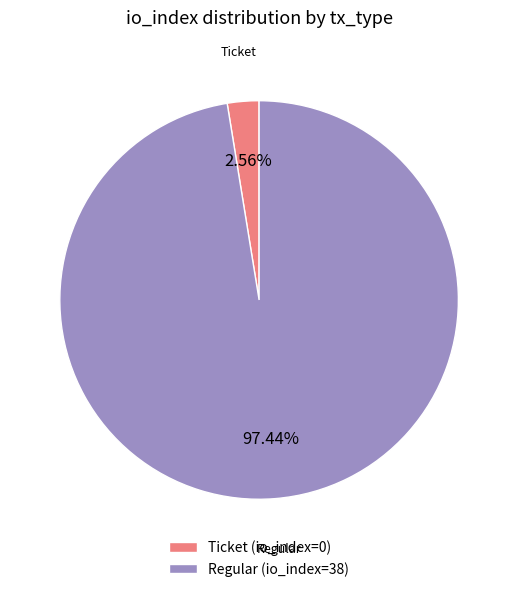

Which category has the biggest portion of the pie?

Regular (io_index=38)